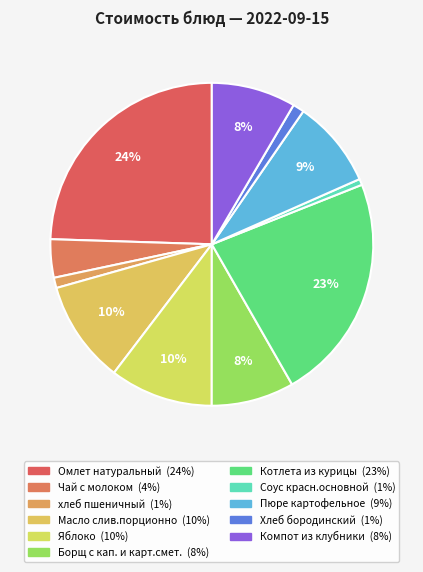

What is the change in value from Чай с молоком to Борщ с кап. и карт.смет.?

+6.2